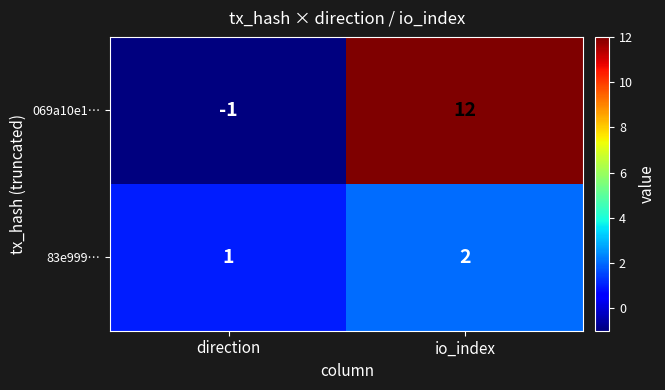

Which category has the highest value across all series?

io_index